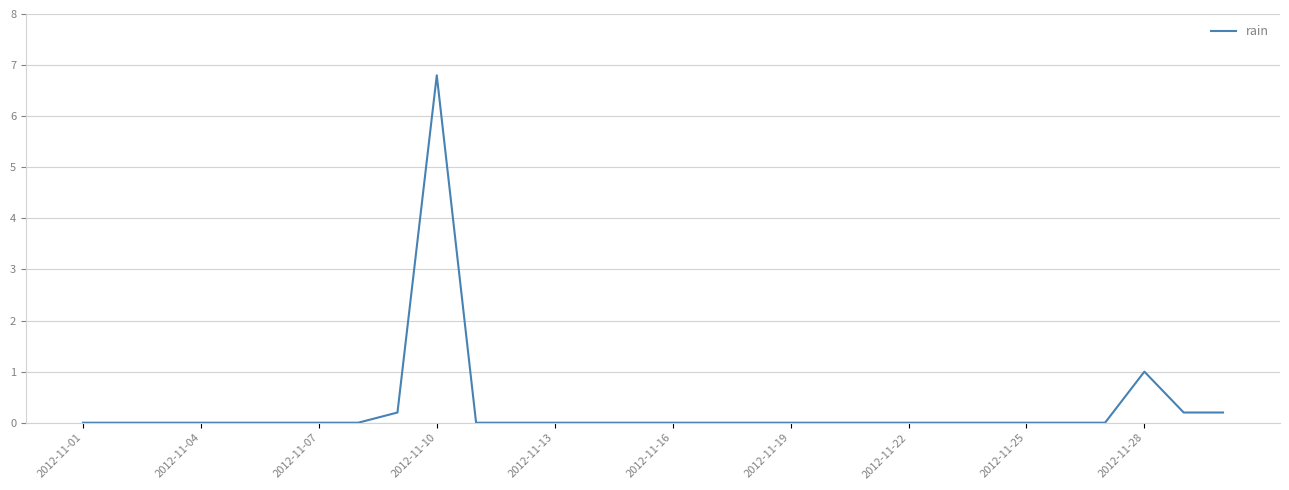

Reading left to right, extract all data points from this chart.

0.0	0.0	0.0	0.0	0.0	0.0	0.0	0.0	0.2	6.8	0.0	0.0	0.0	0.0	0.0	0.0	0.0	0.0	0.0	0.0	0.0	0.0	0.0	0.0	0.0	0.0	0.0	1.0	0.2	0.2